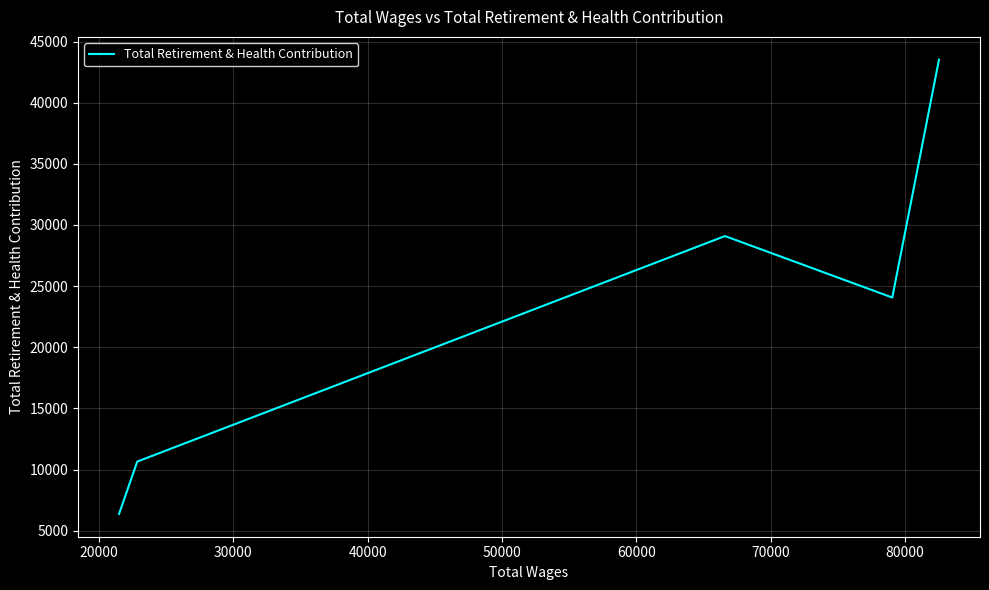

The chart shows a value of 8836 at 50000. True or false?

False